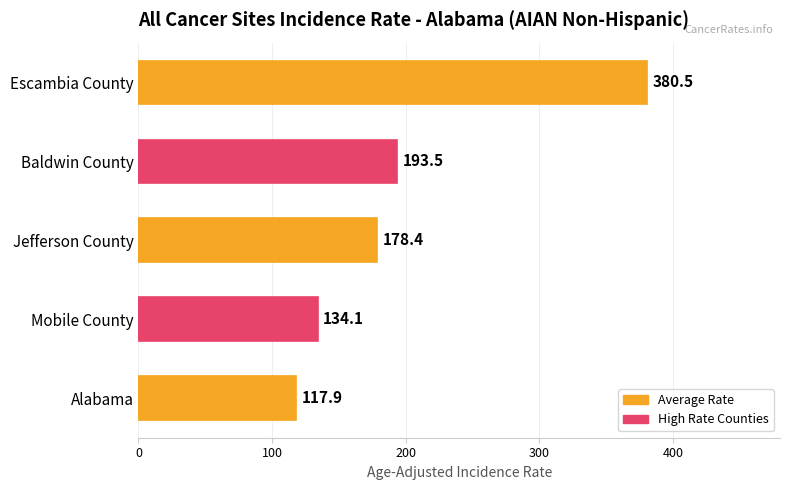

List the labels in order of value, largest first.

Escambia County, Baldwin County, Jefferson County, Mobile County, Alabama